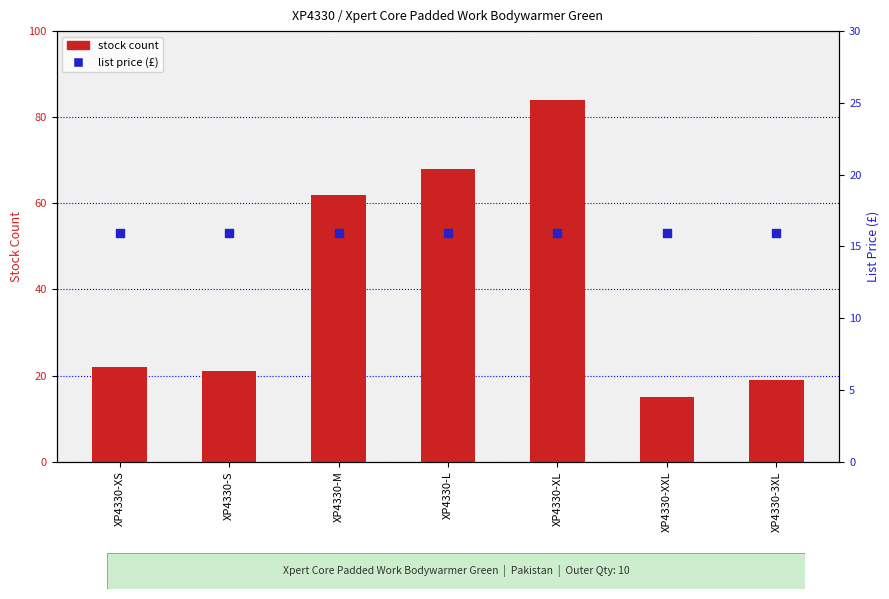

What are all the series names shown in the legend?

stock count, list price (£)